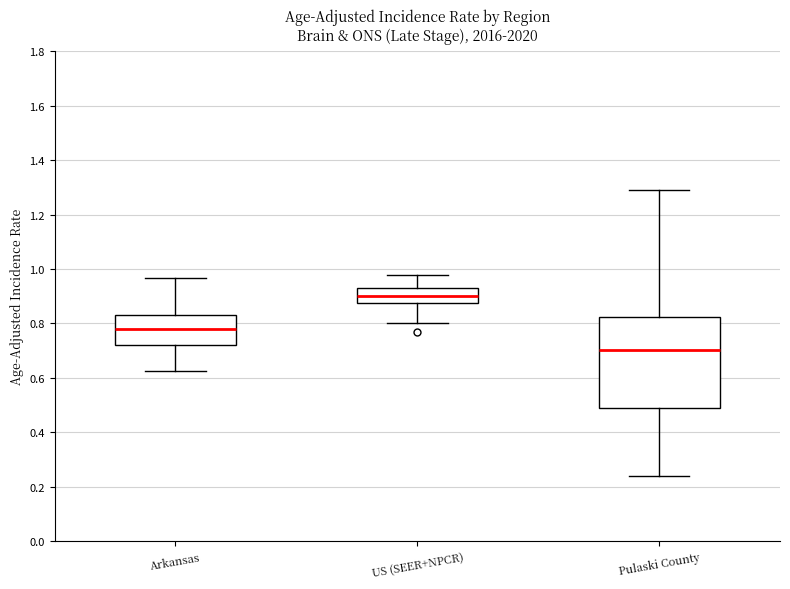

Where does the median line of the box for Pulaski County sit on the y-axis? The values are not printed on the chart, so give them approximately, as read against the axis.

0.70